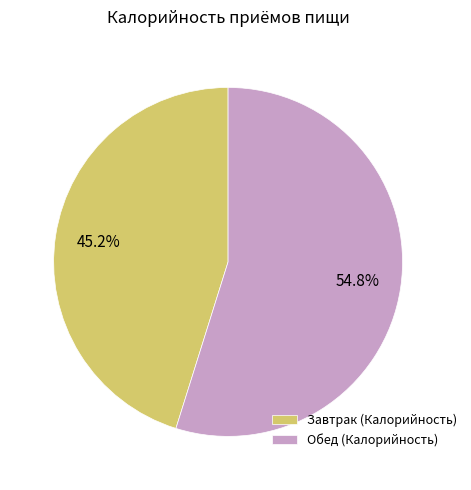

How much of the chart is everything except Завтрак (Калорийность)?

54.8%